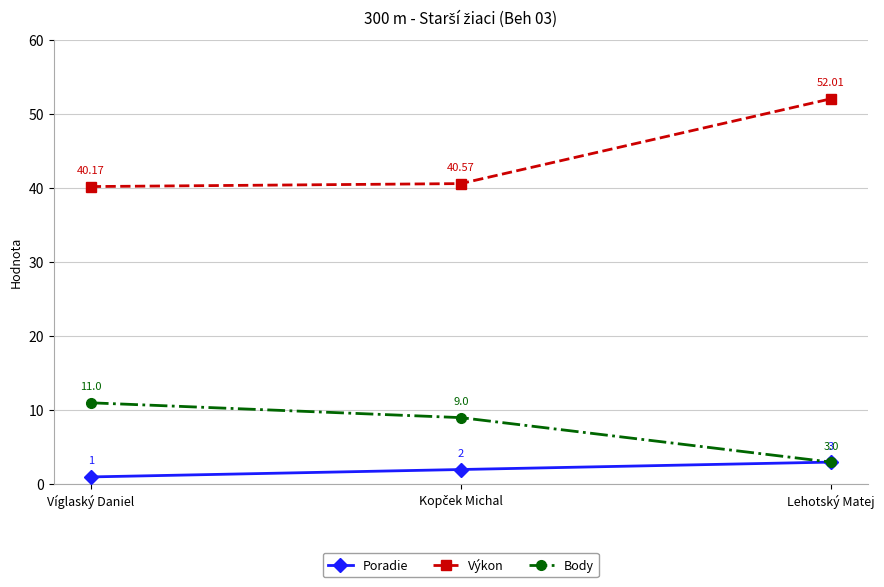

What is the lowest value of the Výkon series?

40.2